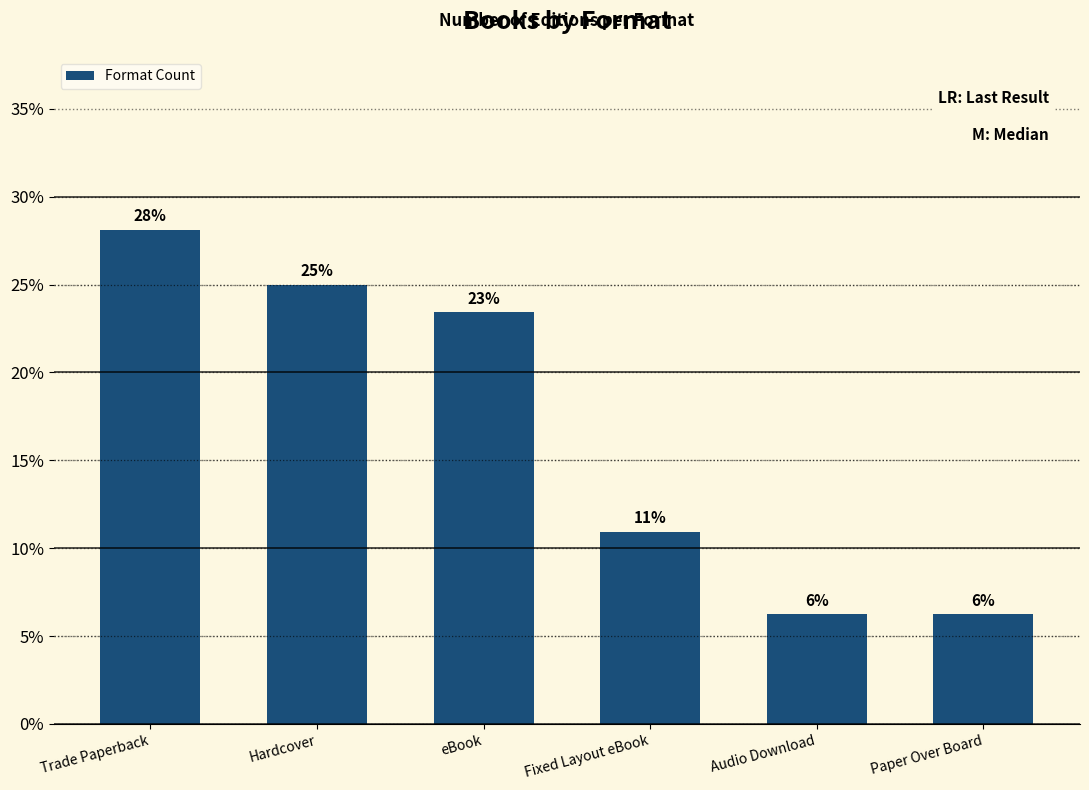

Rank the categories by value from lowest to highest.

Audio Download, Paper Over Board, Fixed Layout eBook, eBook, Hardcover, Trade Paperback